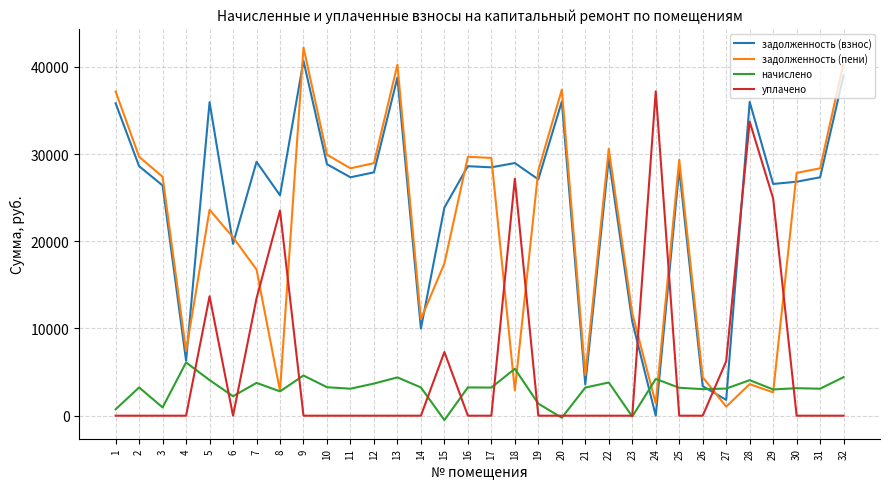

True or false: уплачено has more than 0 points higher than both neighbors.

True